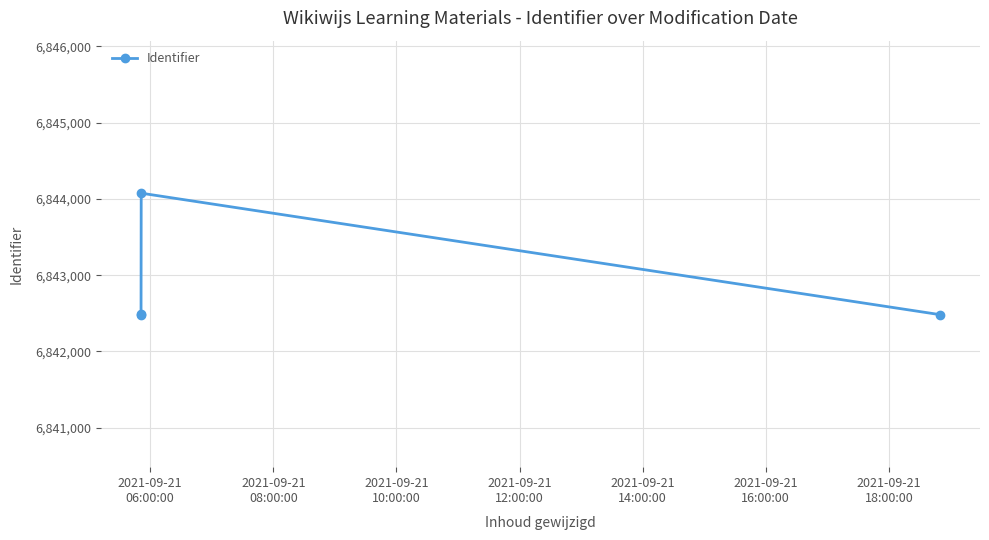

What is the maximum value shown in the chart?

6844075